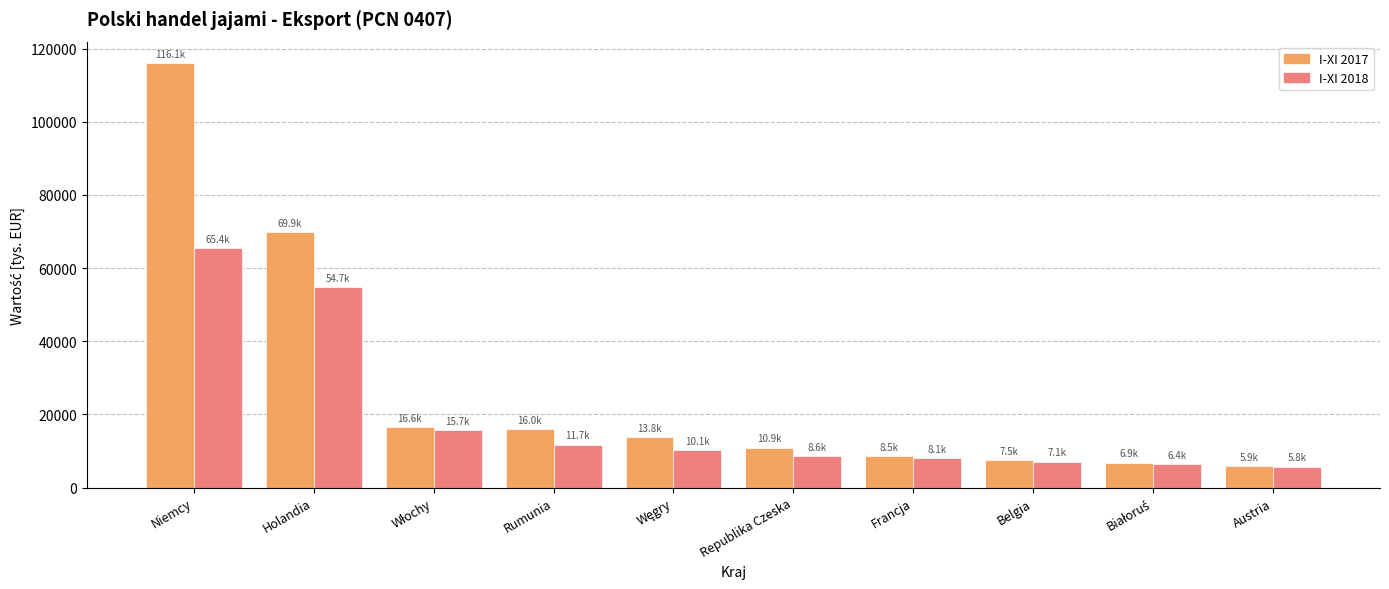

What is the difference between the highest and lowest values at Holandia?

15230.9